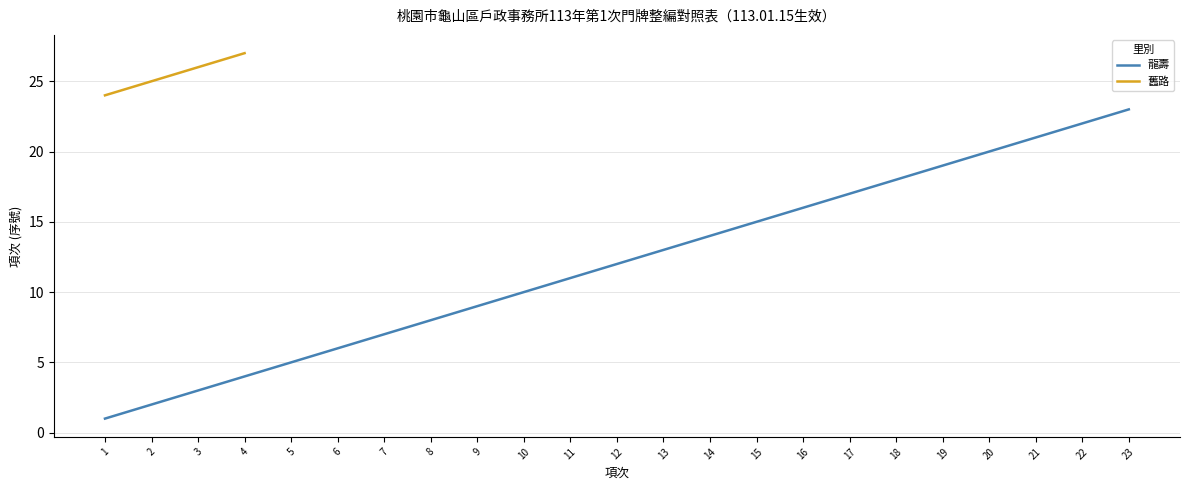

The 龍壽 series shows 2 at 2. True or false?

True